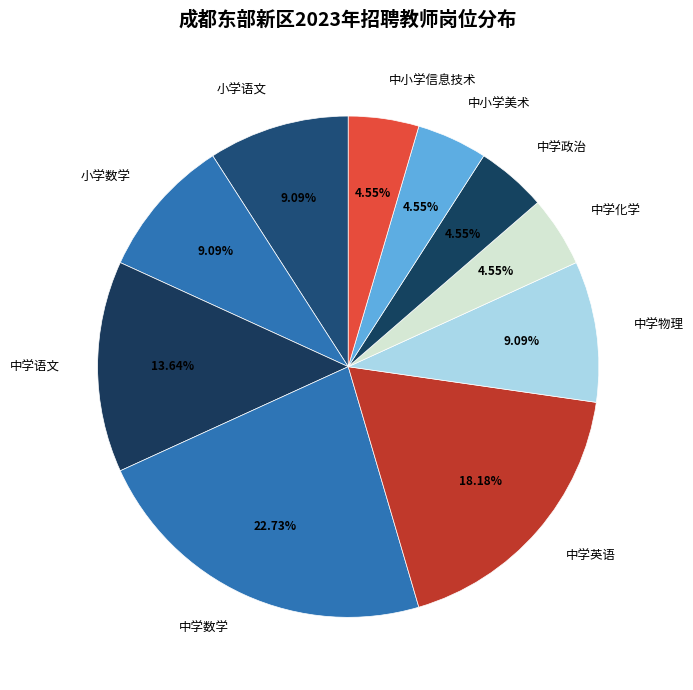

To the nearest percent, what portion does 中小学美术 represent?

5%